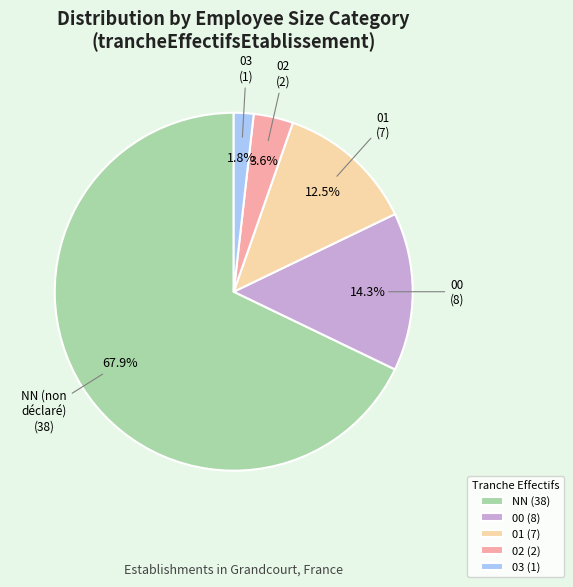

What percentage is the 02 slice, to the nearest percent?

4%